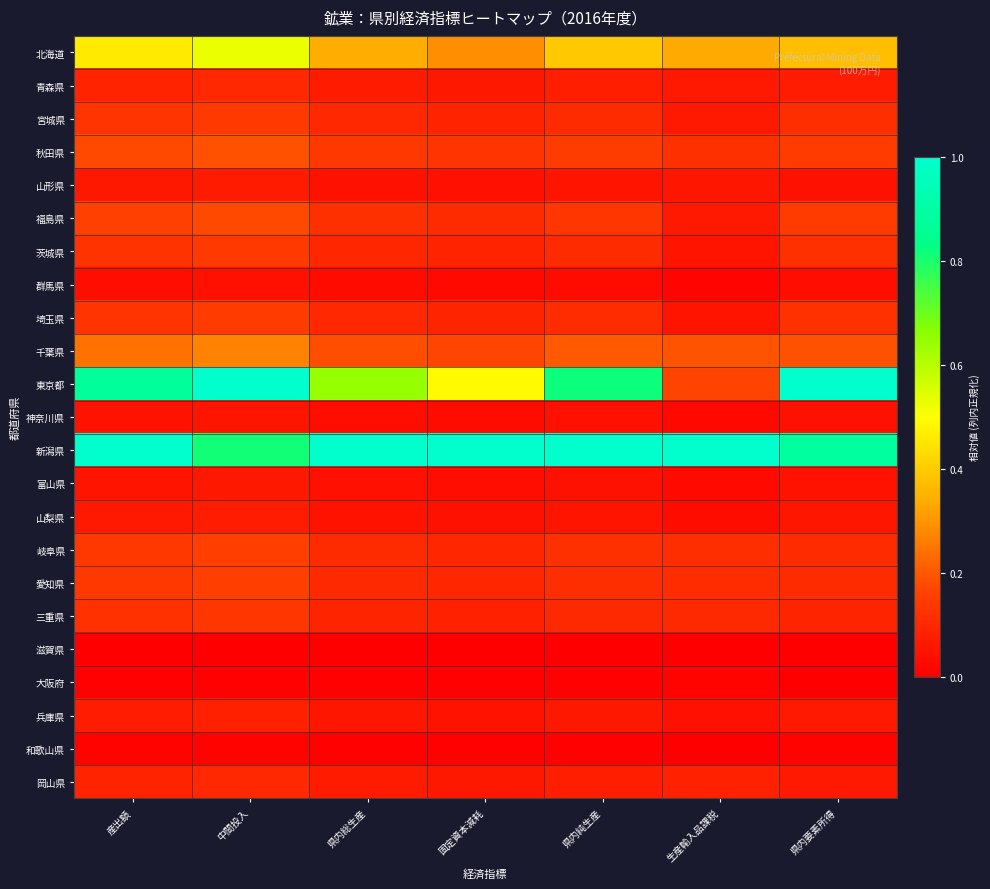

How many distinct data groups are displayed?

23